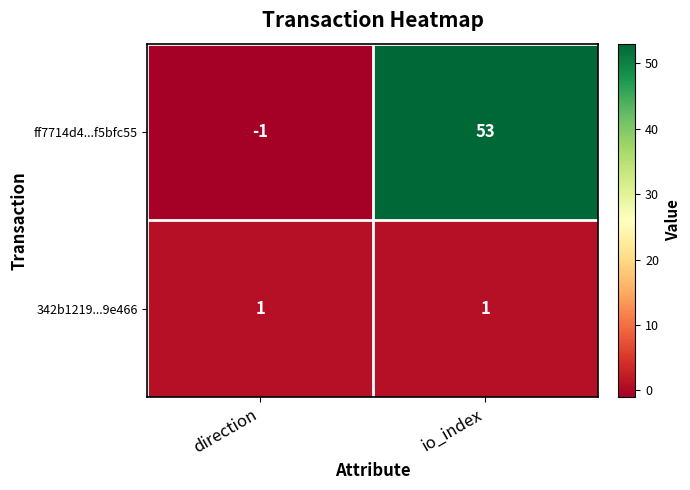

What is the minimum value shown in the chart?

-1